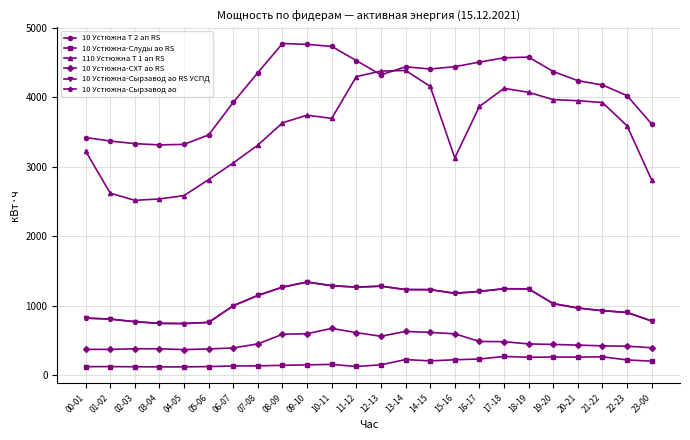

Is the value of 10 Устюжна-Слуды ао RS at 19-20 greater than the value of 10 Устюжна-Сырзавод ао at 21-22?

No